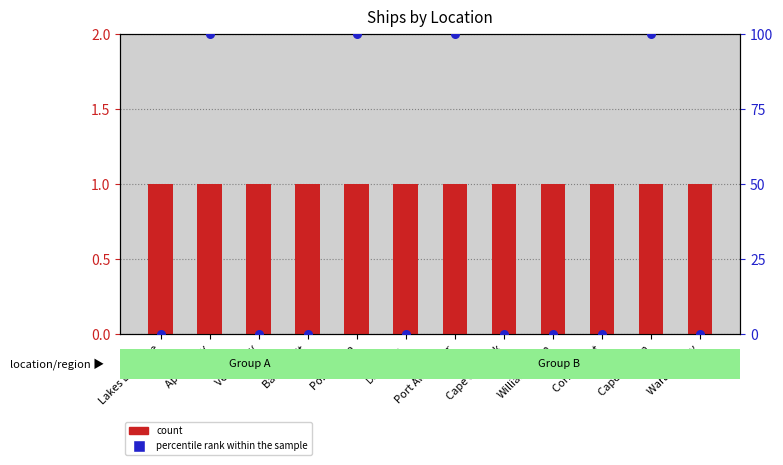

Which series reaches the maximum Y coordinate?

percentile rank within the sample